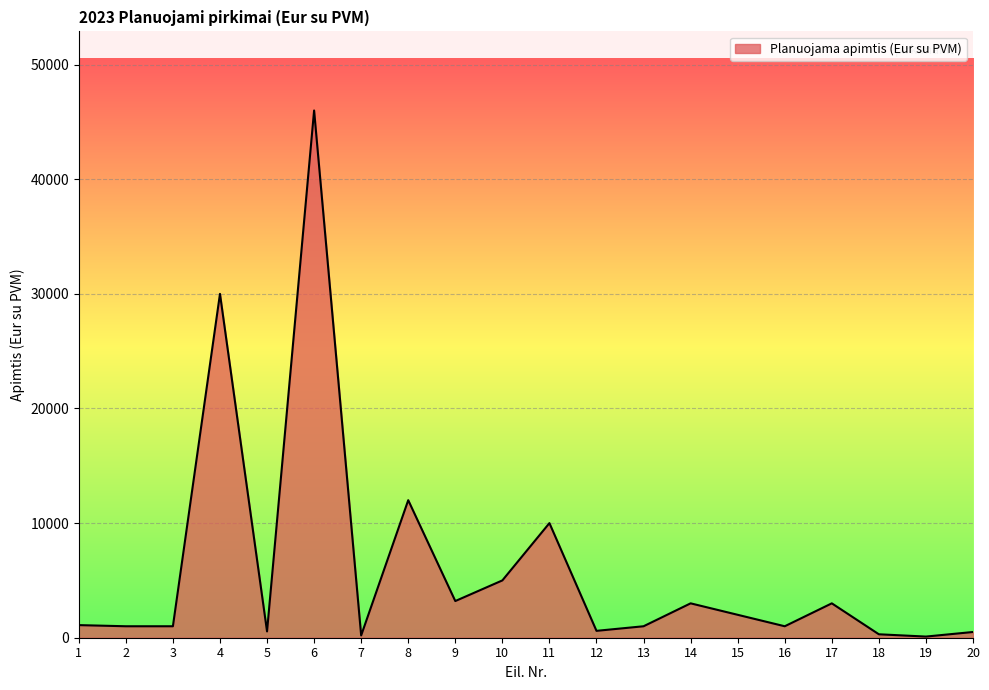

Approximately how many times larger is the value at 10 compared to 17?

1.7